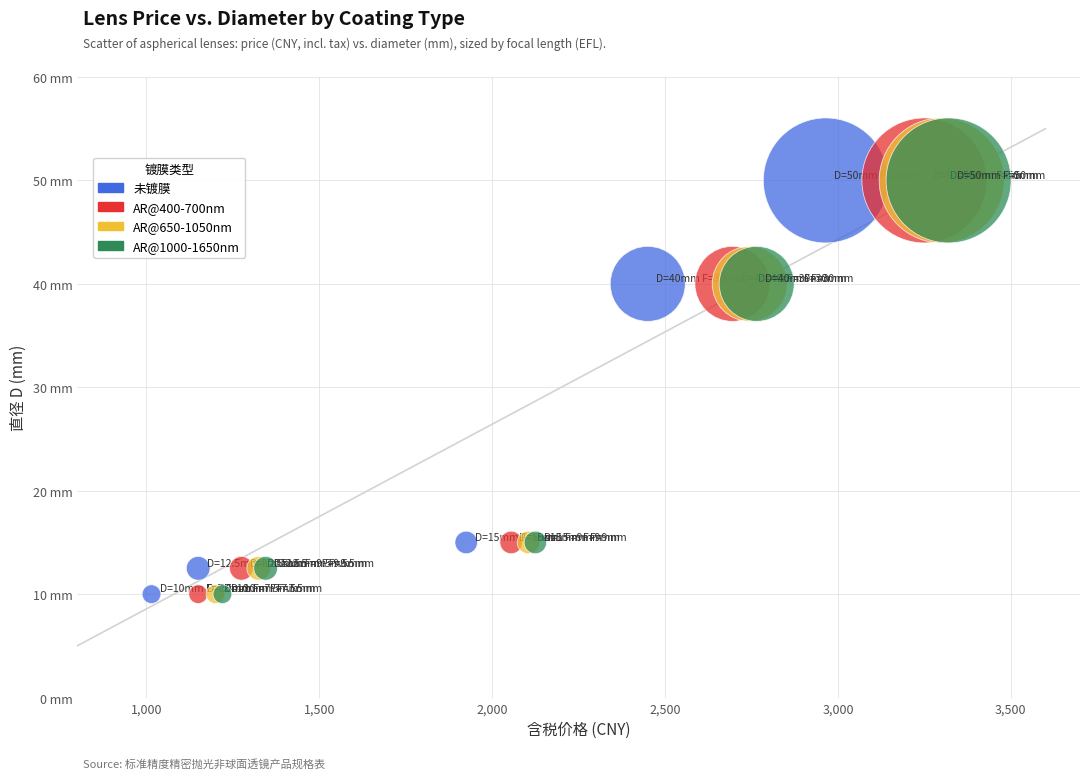

What are all the series names shown in the legend?

未镀膜, AR@400-700nm, AR@650-1050nm, AR@1000-1650nm